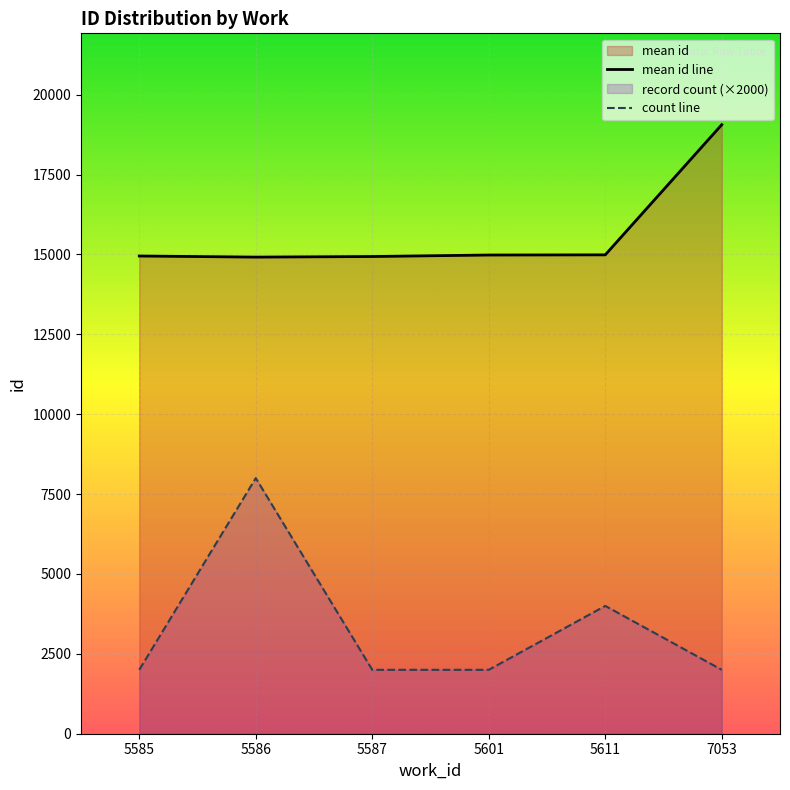

Rank the series at 5587 from highest to lowest value.

mean id line, count line